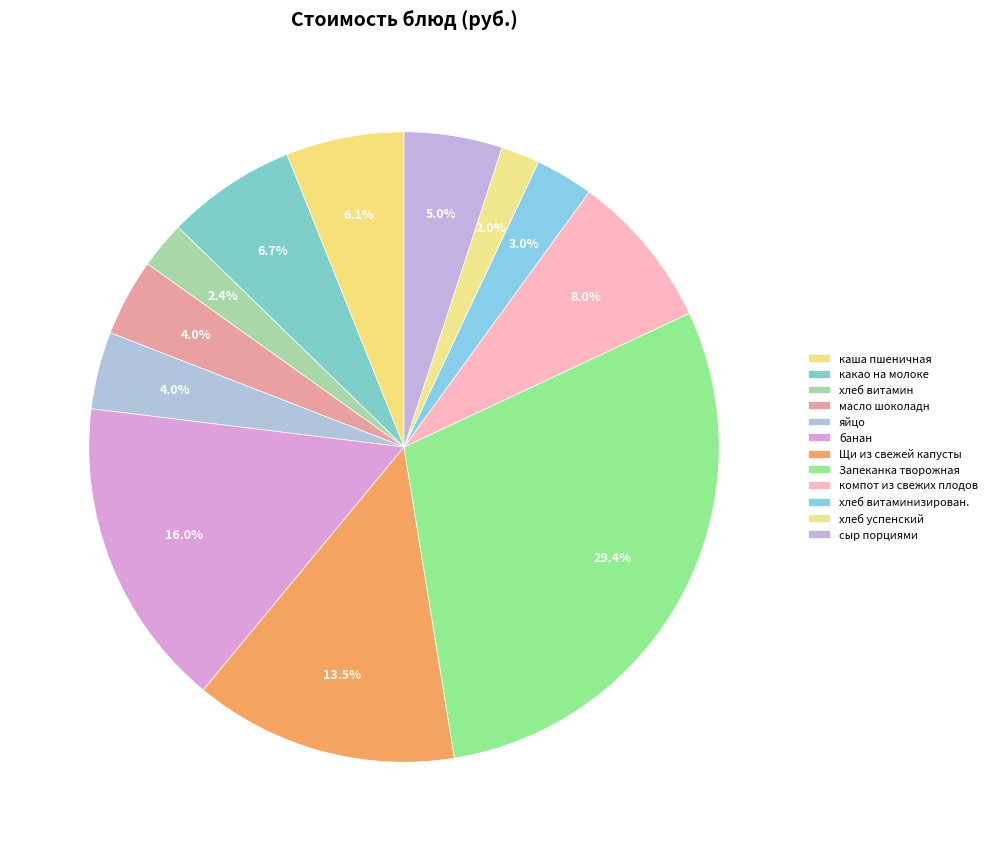

What percentage do компот из свежих плодов and какао на молоке together represent?

14.7%